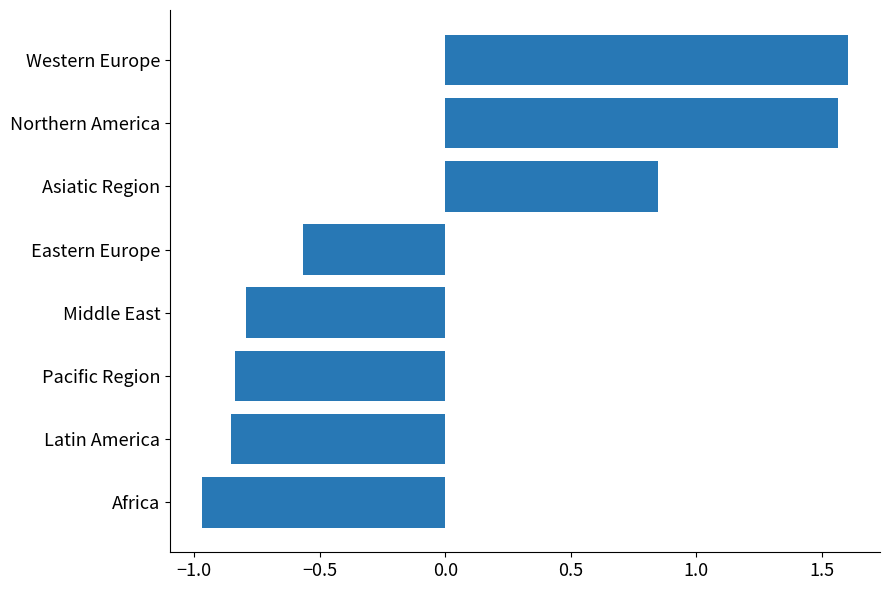

True or false: the data shows -1.5 at Africa.

False